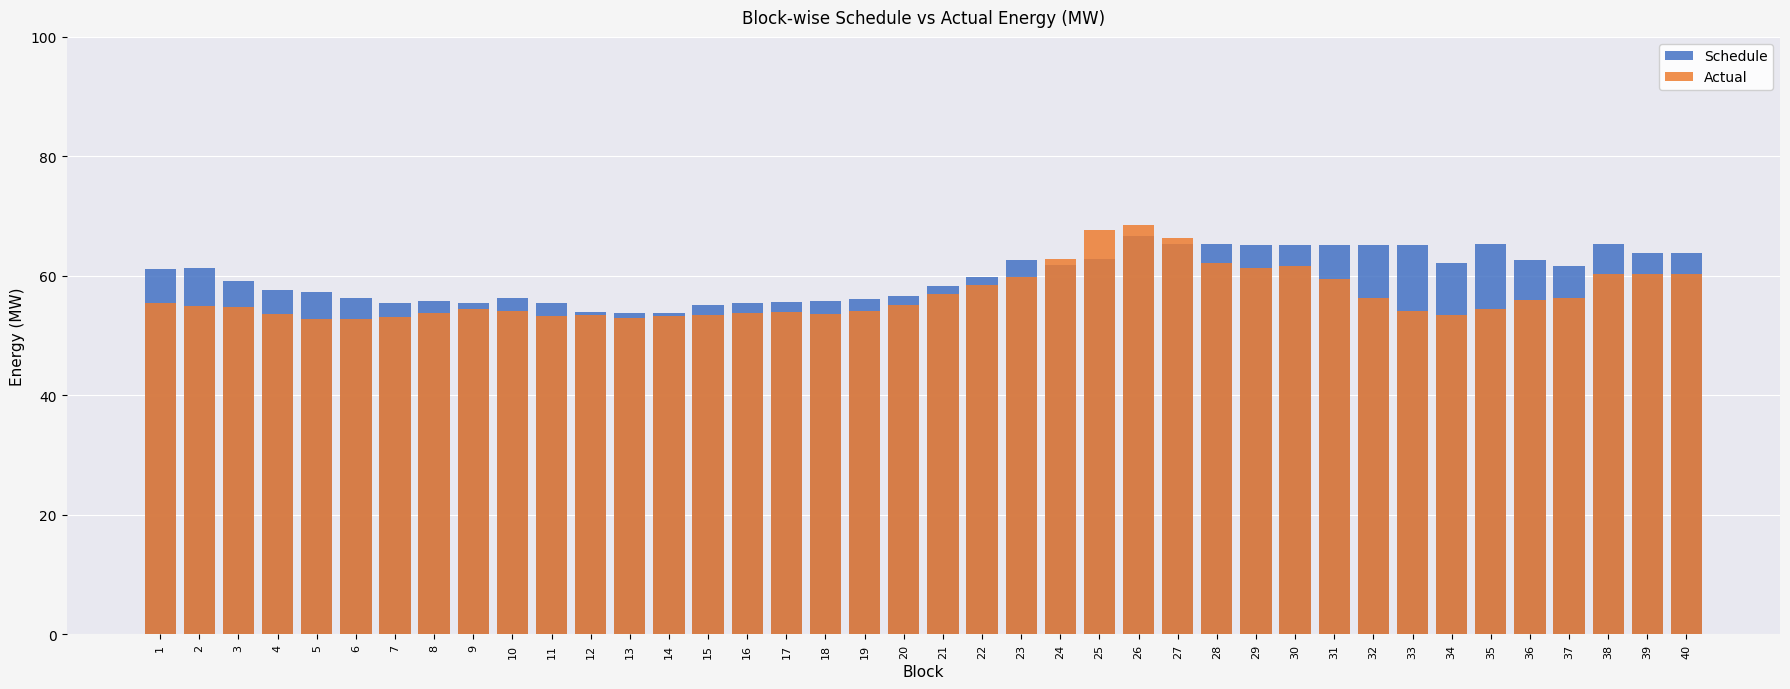

What is the spread (max minus min) of values at 13?

0.8